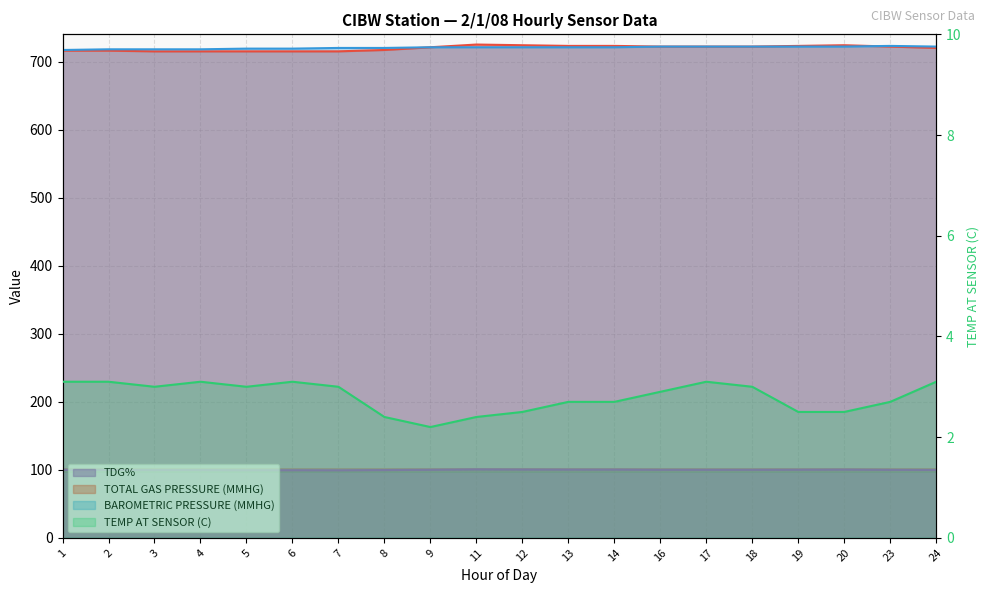

Is it true that TOTAL GAS PRESSURE (MMHG) equals 447.0 at 11?

False